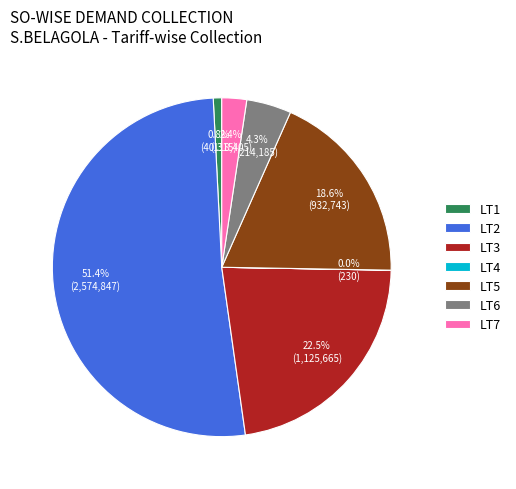

Which category has the biggest portion of the pie?

LT2